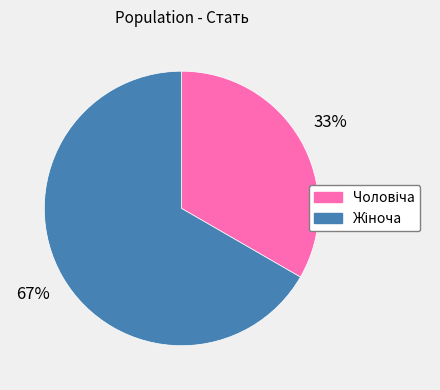

Does any single category account for the majority?

Yes